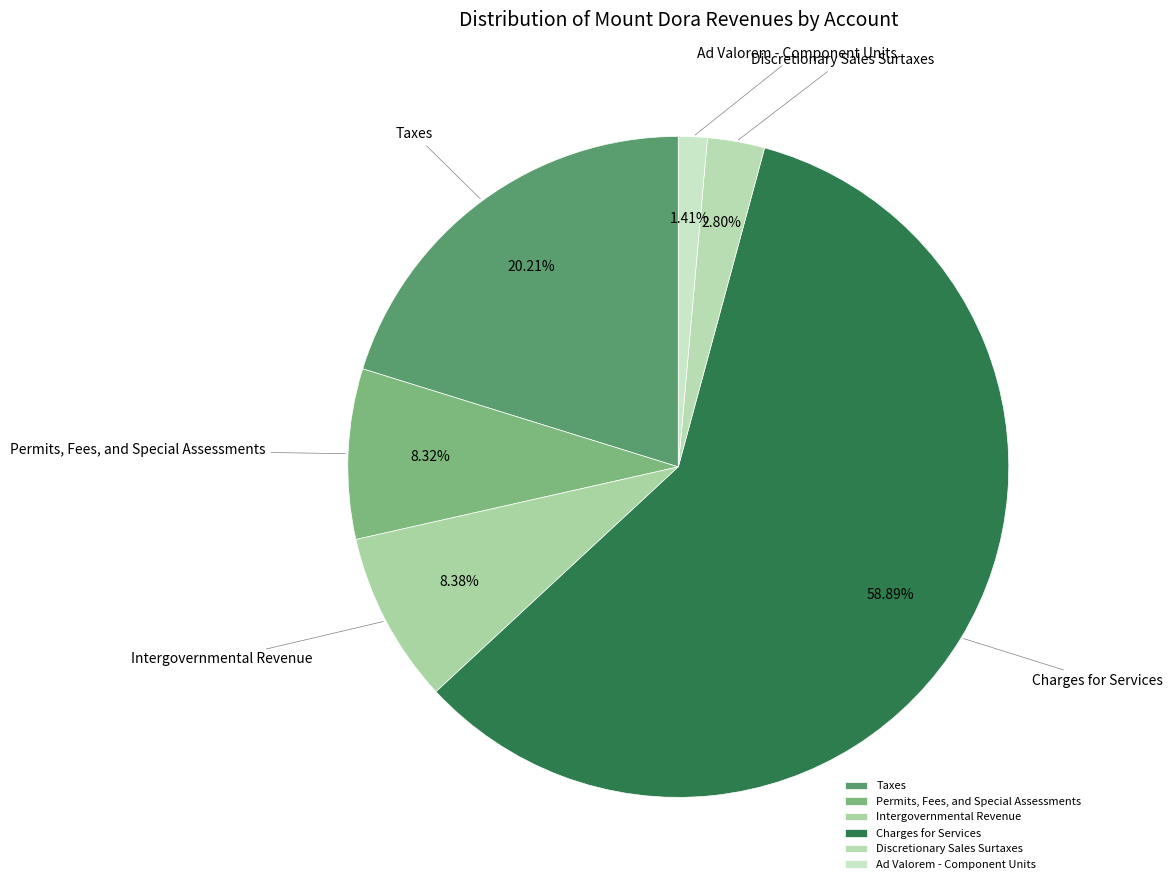

The Charges for Services slice represents 59% of the pie. True or false?

True